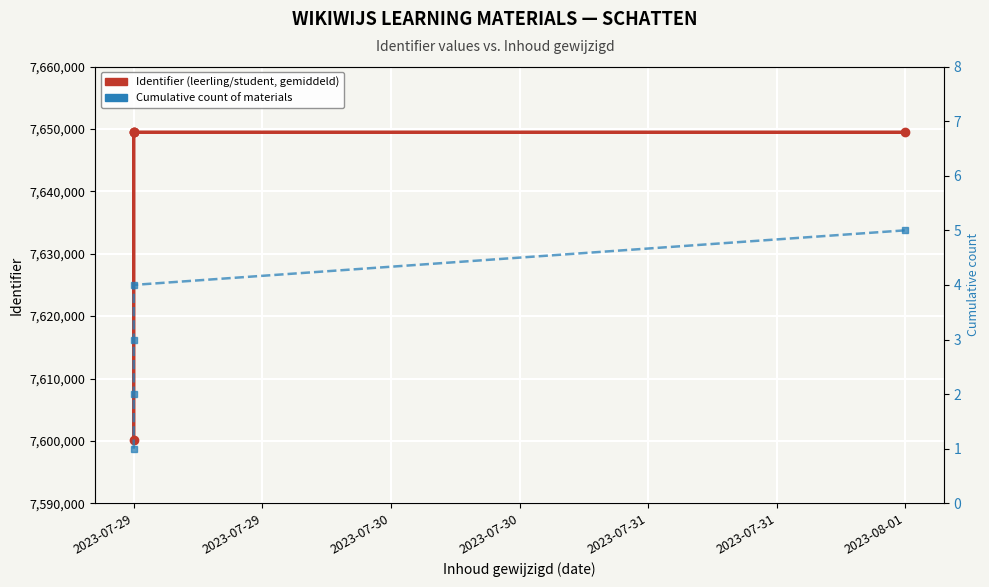

Reading left to right, what are all the values shown in this chart?

Identifier: 7600134	7649460	7649463	7649465	7649462
Cumulative count: 1	2	3	4	5